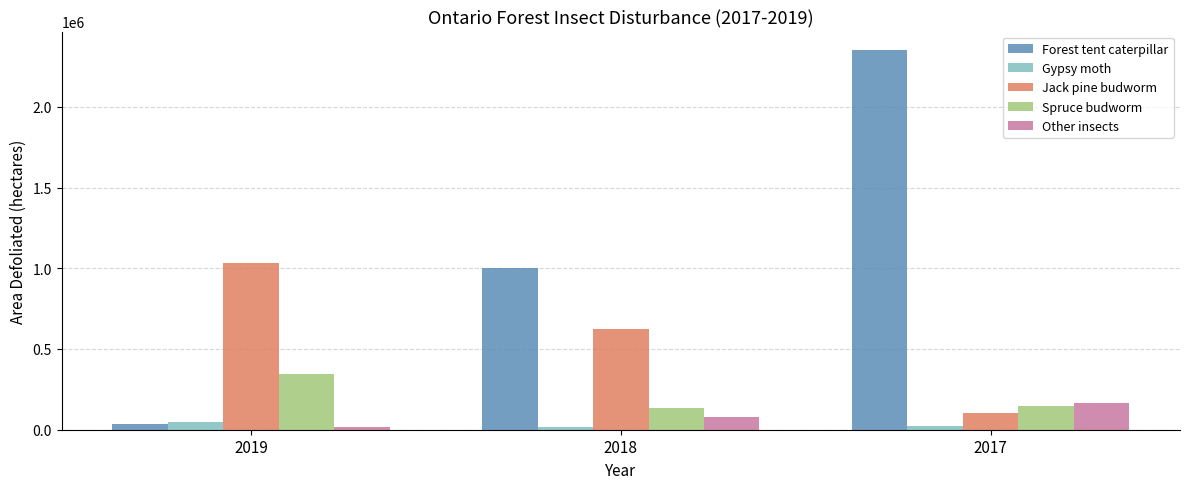

Which series has the largest range (max minus min)?

Forest tent caterpillar